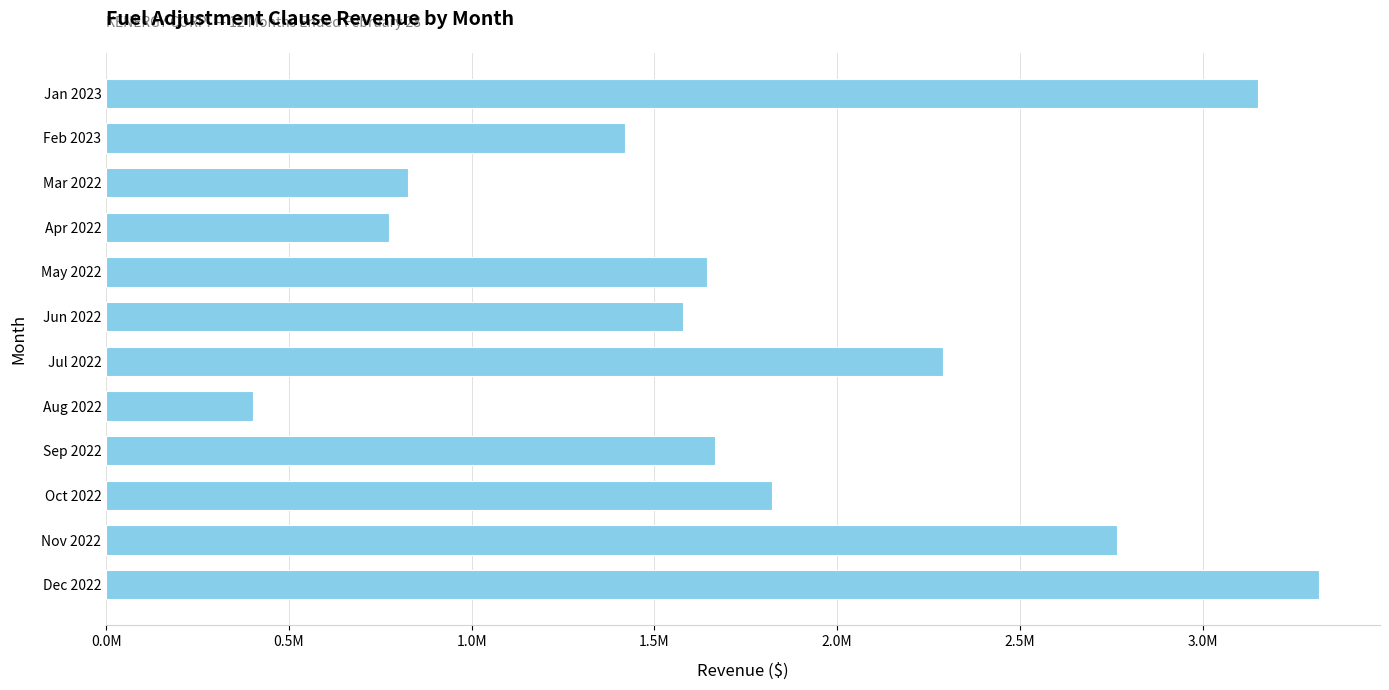

Does the chart contain any negative values?

No